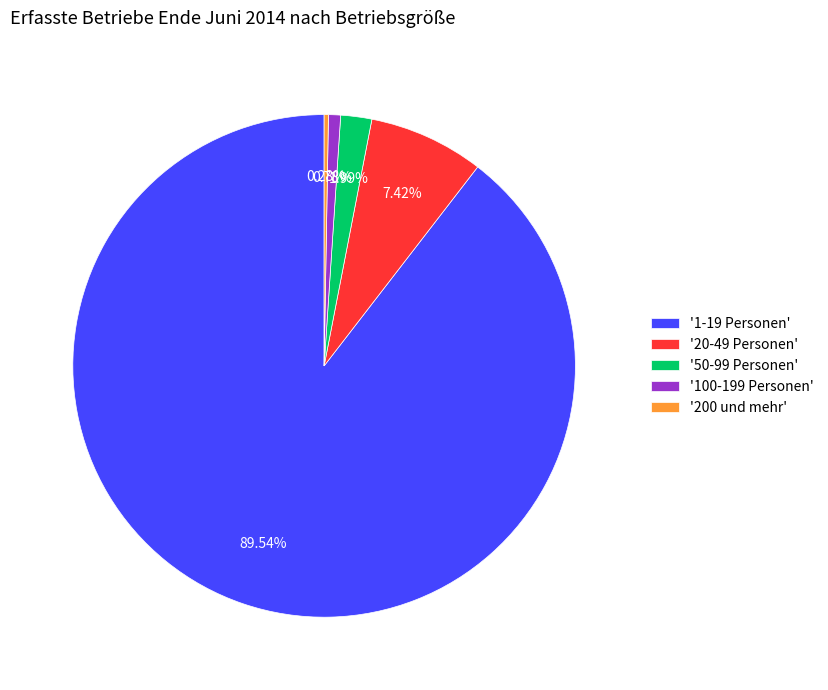

Is there a majority slice in this chart?

Yes